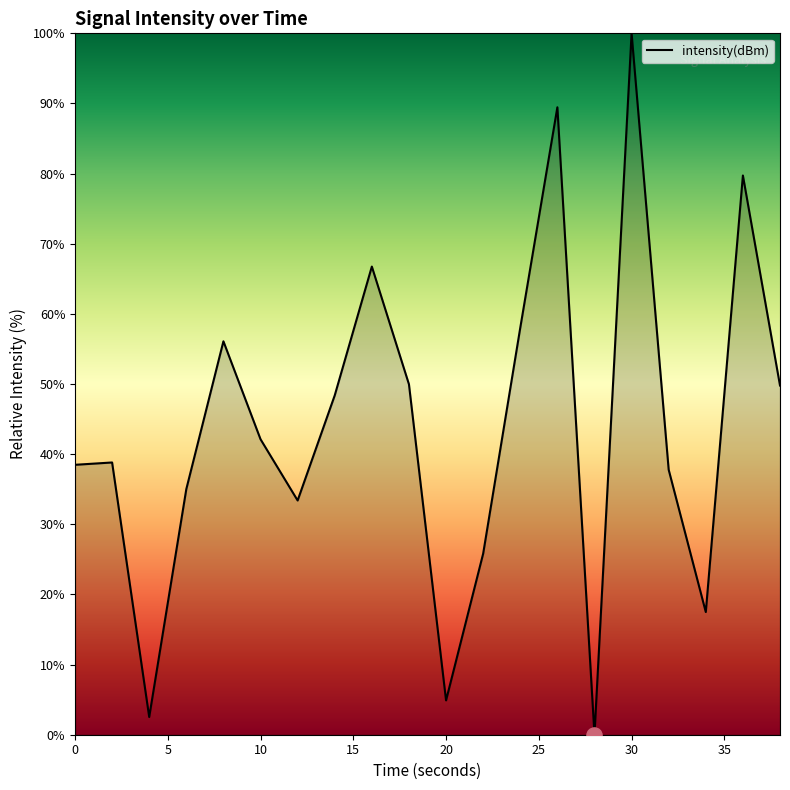

What is the difference between the maximum and minimum values?

100.0